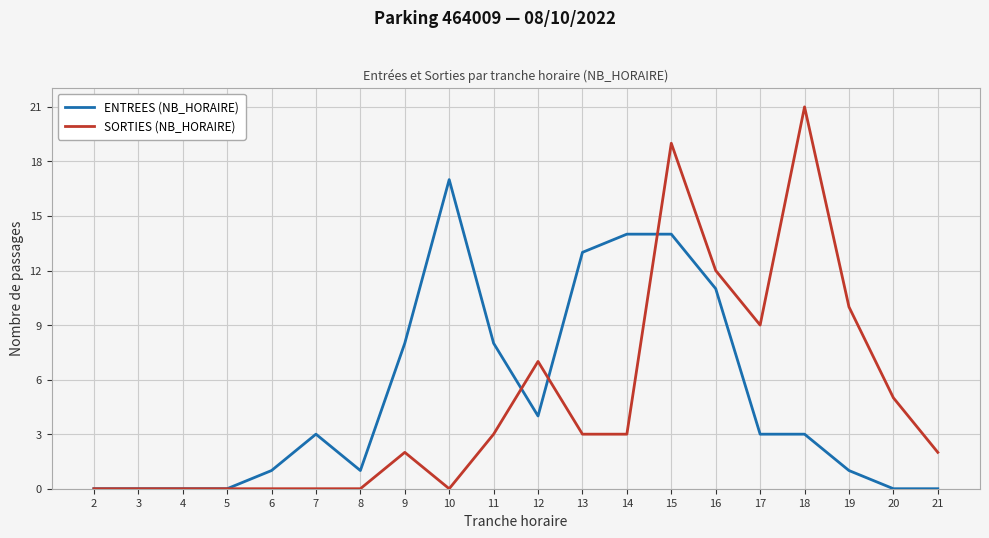

How many categories are shown in the chart?

20